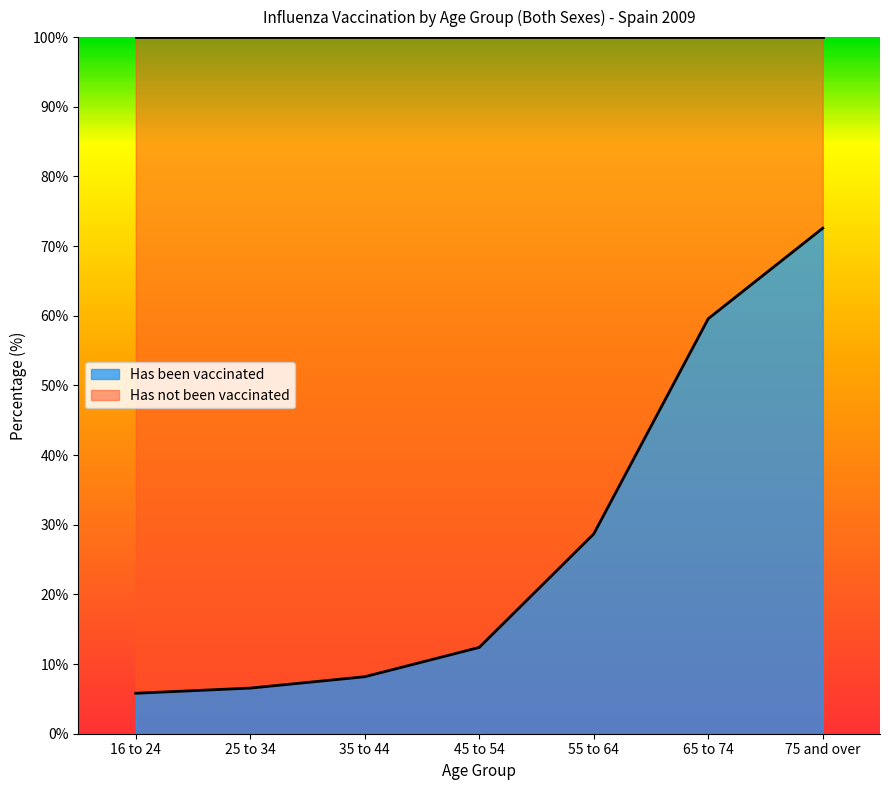

What is the maximum value shown in the chart?

72.6